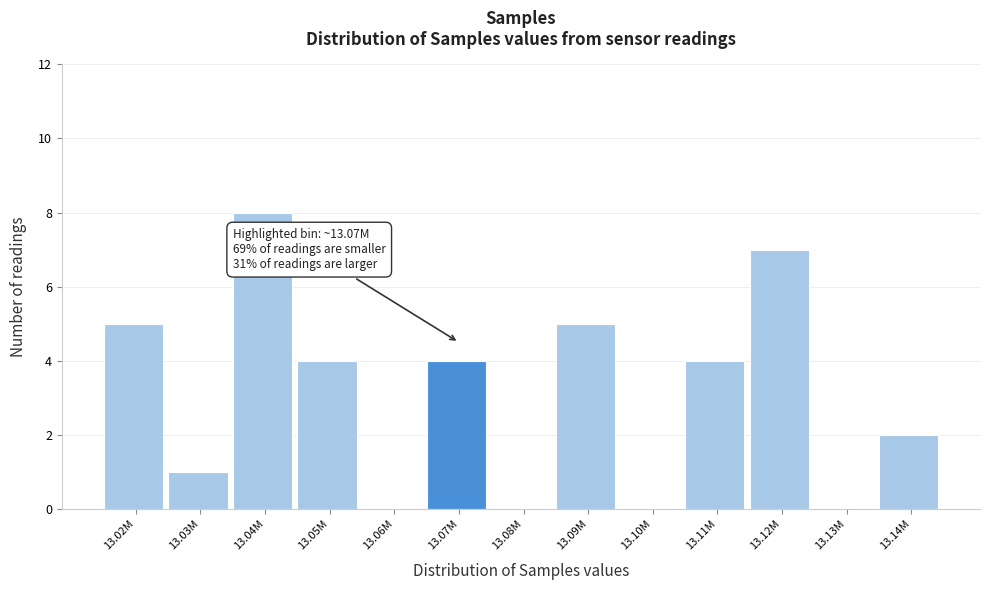

Reading left to right, extract all data points from this chart.

13.02M=5	13.03M=1	13.04M=8	13.05M=4	13.06M=0	13.07M=4	13.08M=0	13.09M=5	13.10M=0	13.11M=4	13.12M=7	13.13M=0	13.14M=2